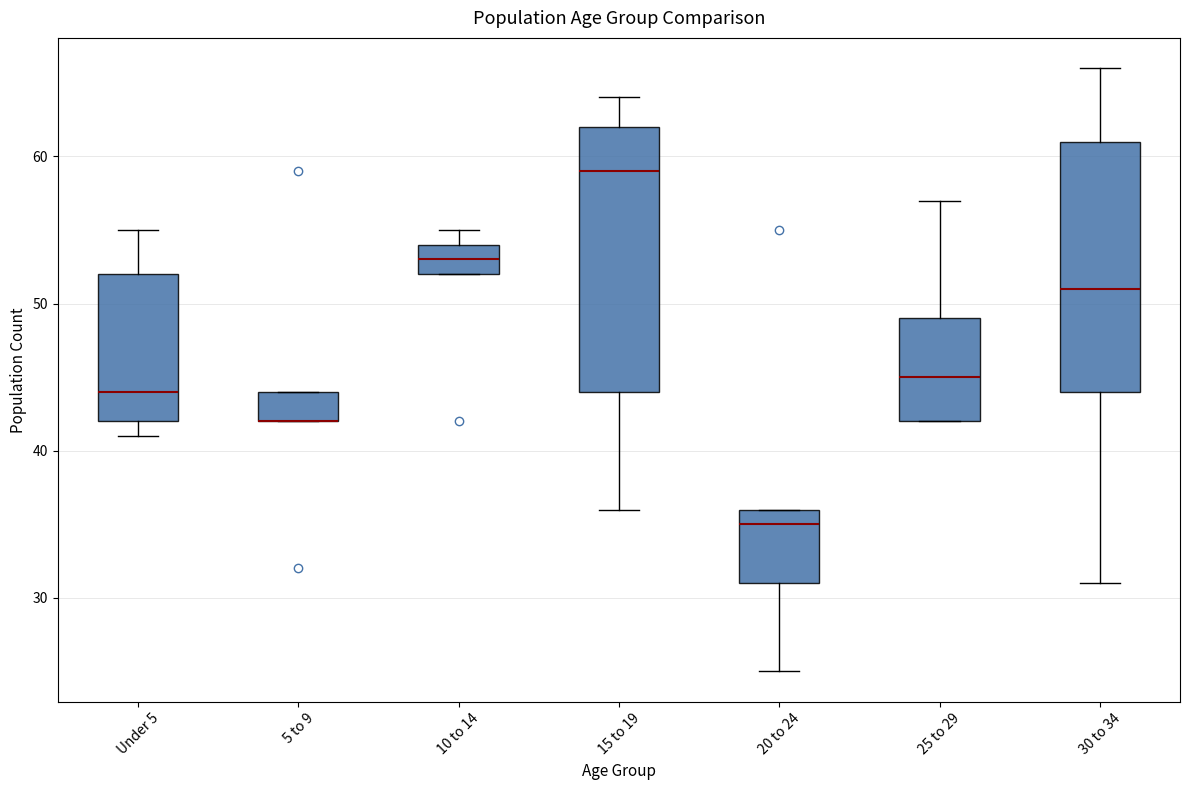

Reading left to right, transcribe this box plot: for each box, give where its median line is, the range the box spans, and where its two whiskers end, as read against the y-axis. The values are not printed on the chart, so give them approximately, as read against the axis.

Under 5: median 44, box 42 to 52, whiskers 41 to 55
5 to 9: median 42 (drawn on the box's lower edge), box 42 to 44, whiskers 42 to 44
10 to 14: median 53, box 52 to 54, whiskers 52 to 55
15 to 19: median 59, box 44 to 62, whiskers 36 to 64
20 to 24: median 35, box 31 to 36, whiskers 25 to 36
25 to 29: median 45, box 42 to 49, whiskers 42 to 57
30 to 34: median 51, box 44 to 61, whiskers 31 to 66